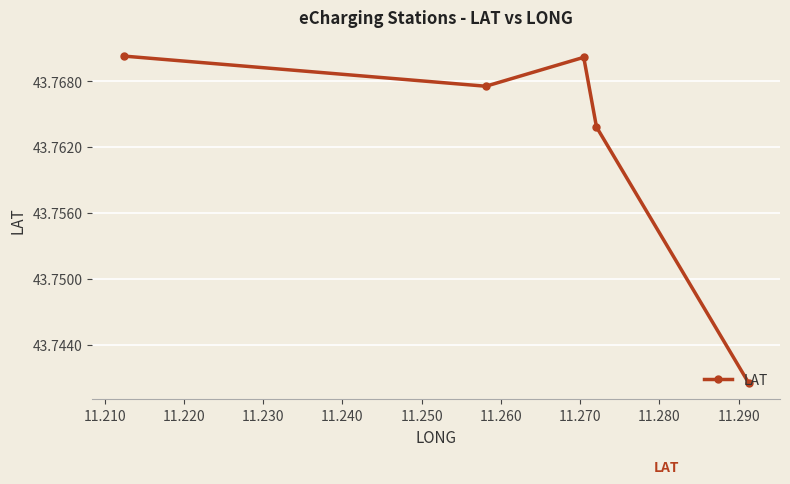

Does the chart display data point markers on the line(s)?

Yes